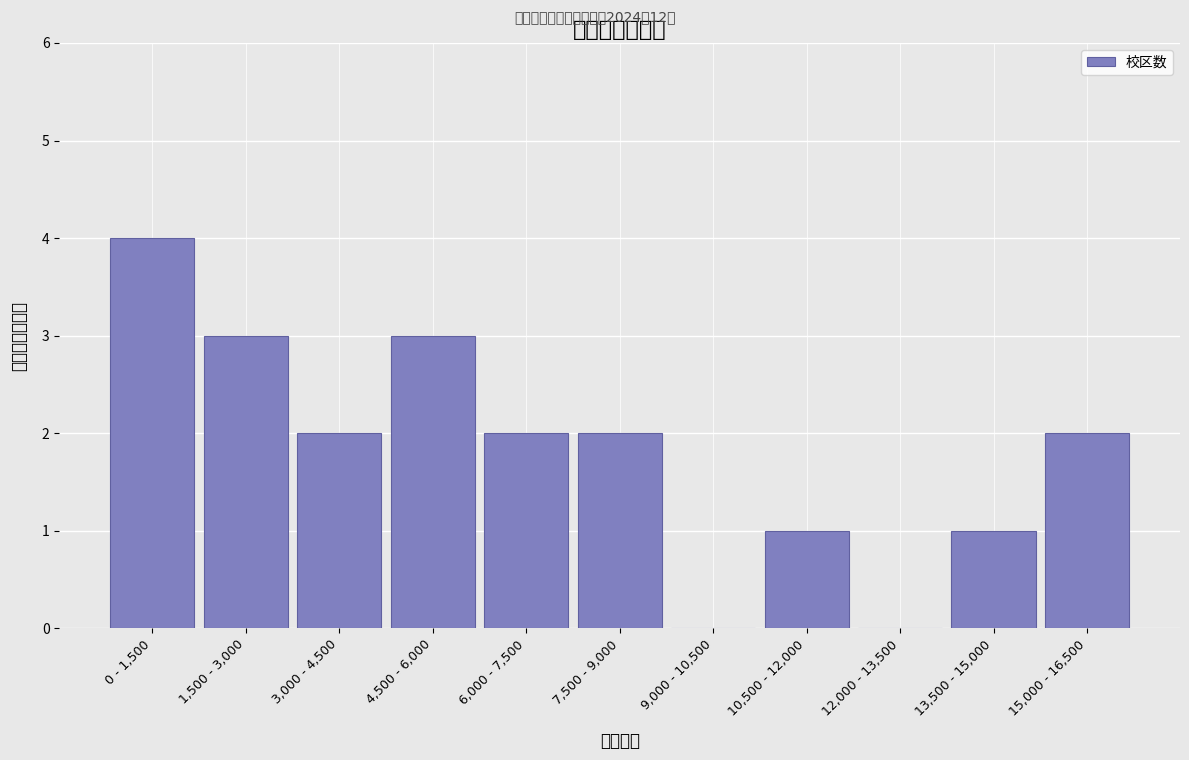

Reading right to left, transcribe all the data shown in this chart.

15,000 - 16,500=2	13,500 - 15,000=1	12,000 - 13,500=0	10,500 - 12,000=1	9,000 - 10,500=0	7,500 - 9,000=2	6,000 - 7,500=2	4,500 - 6,000=3	3,000 - 4,500=2	1,500 - 3,000=3	0 - 1,500=4